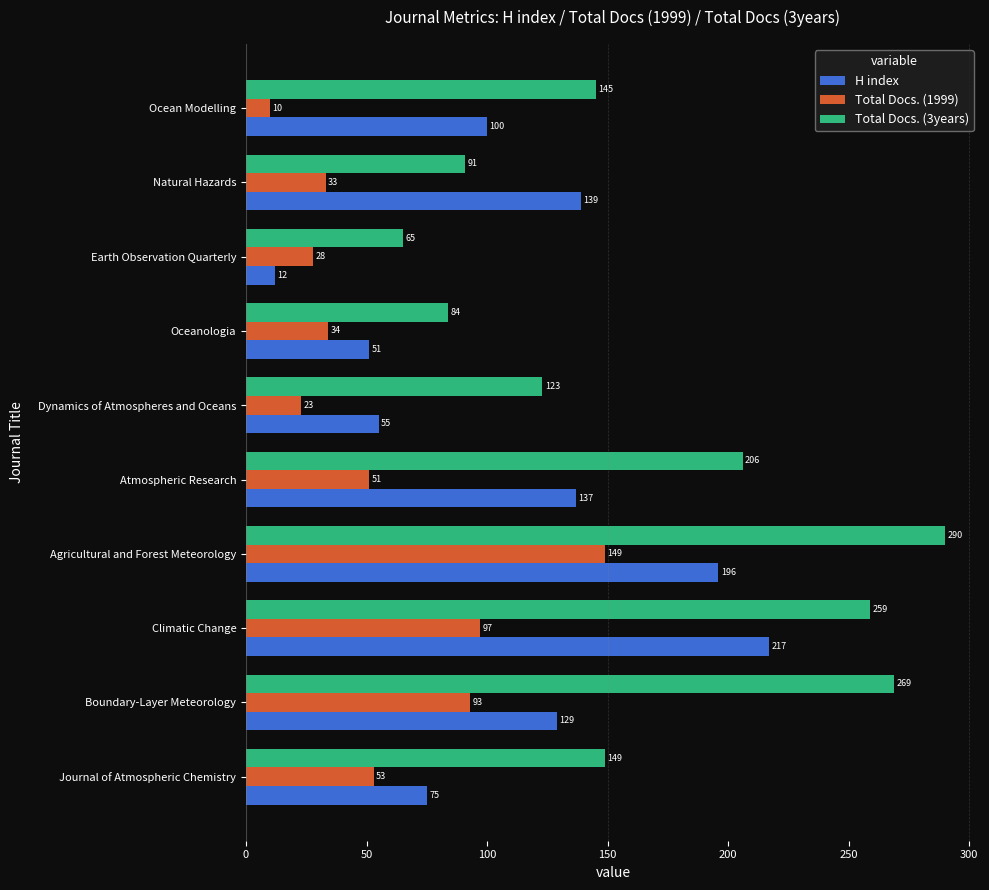

How many data points in Total Docs. (3years) are less than 149?

5